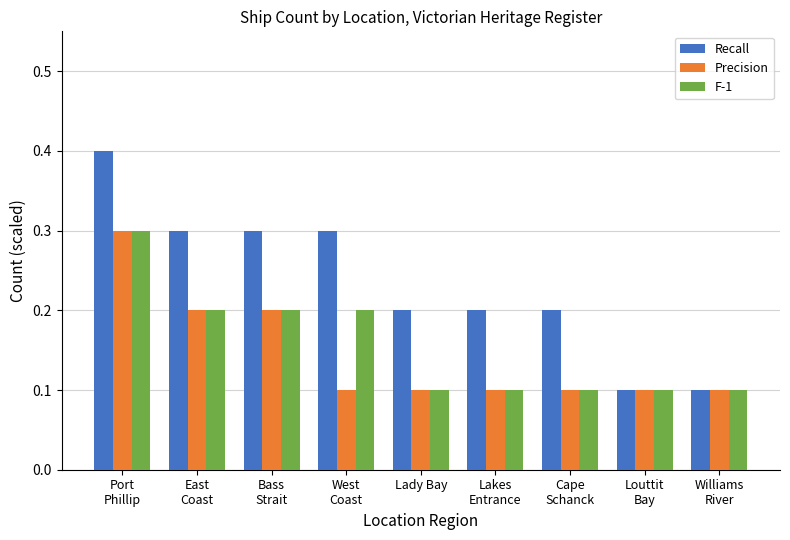

Which series has the largest range (max minus min)?

Recall